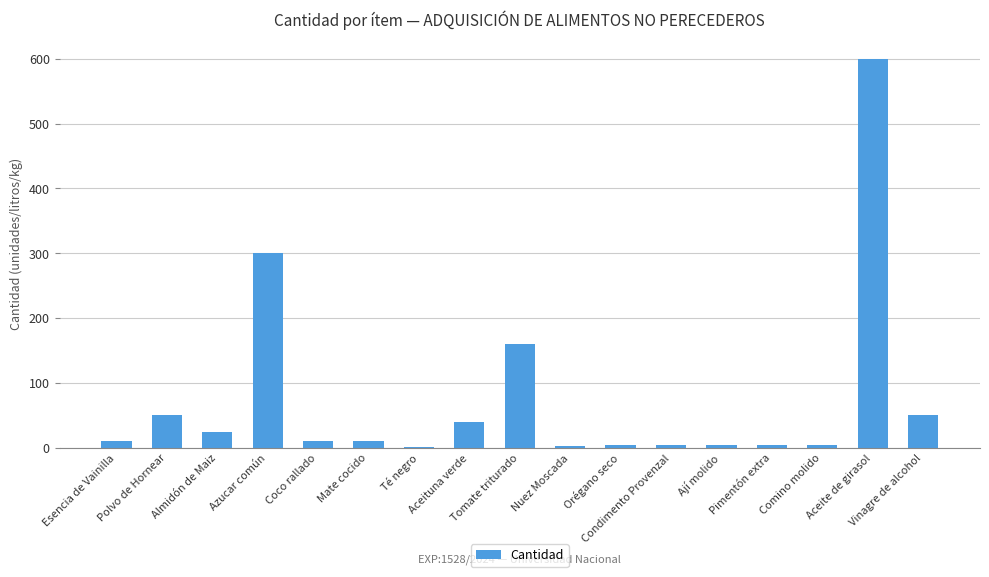

Where is the data nearest to the value 301?

Azucar común